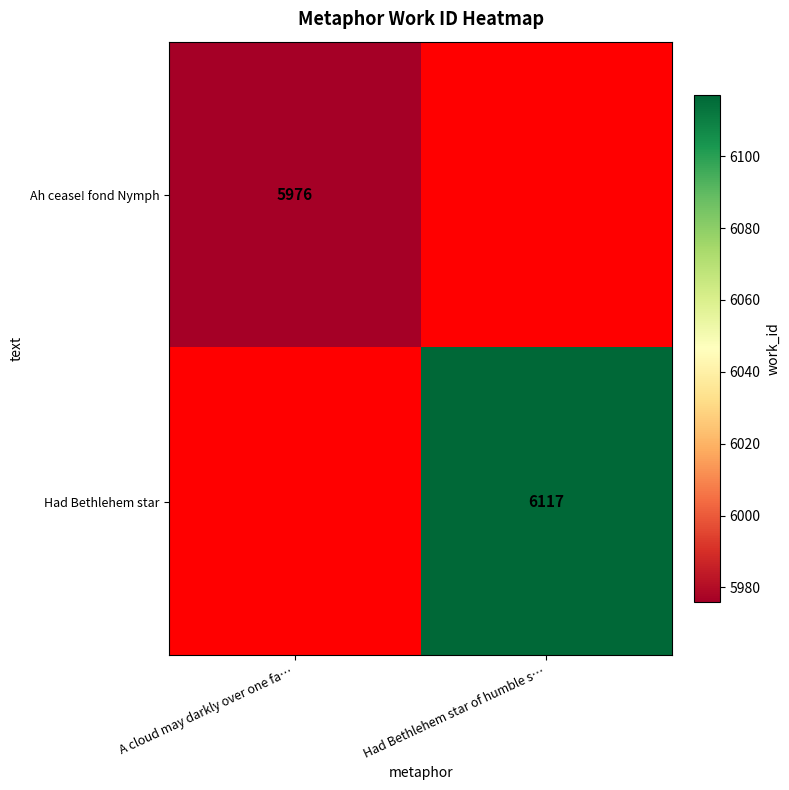

How many data points does each series have?

2